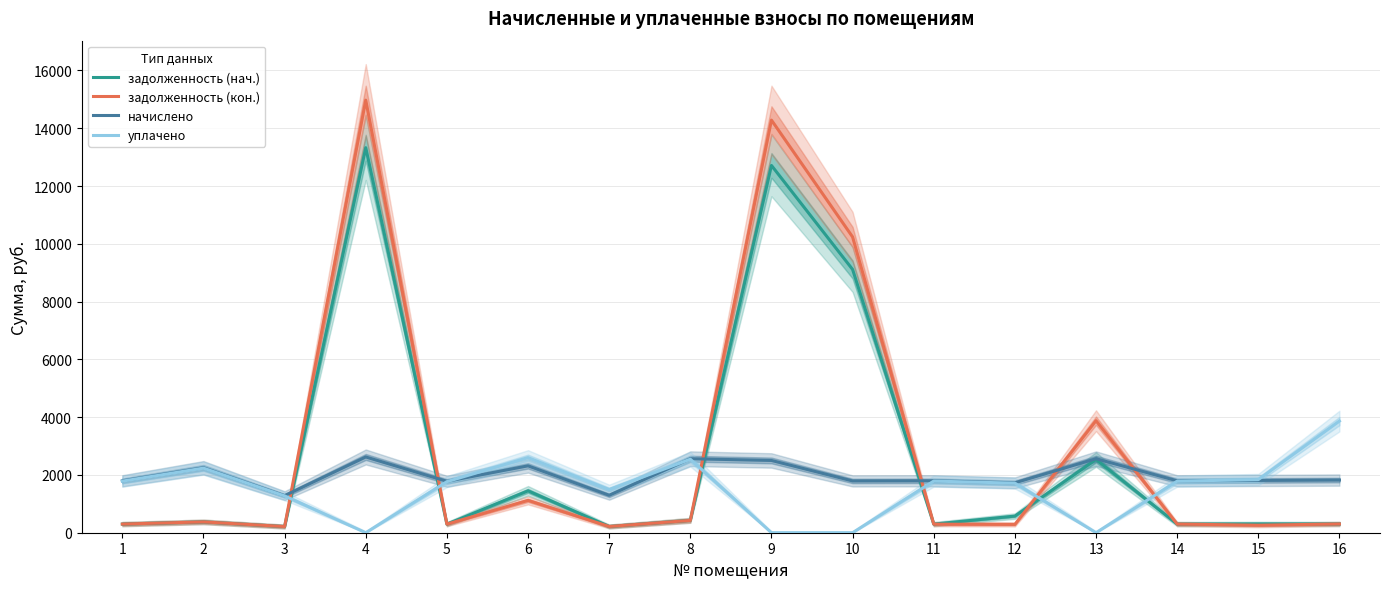

At which label does задолженность (кон.) reach its minimum?

3